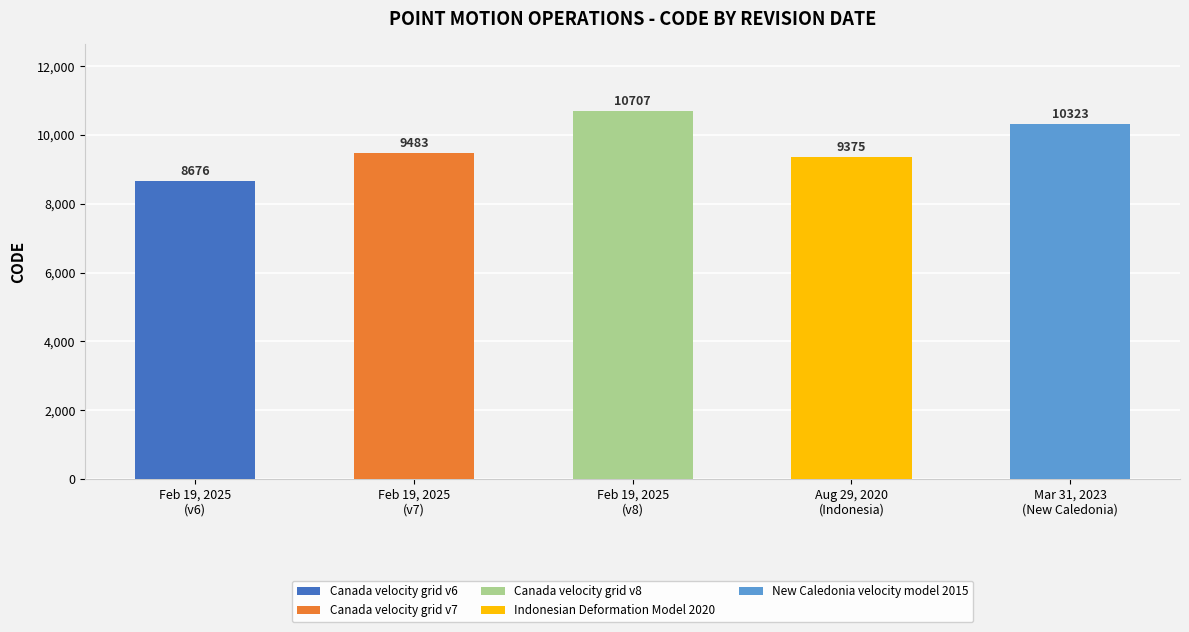

What is the label of the 3rd bar from the right?

February 19, 2025